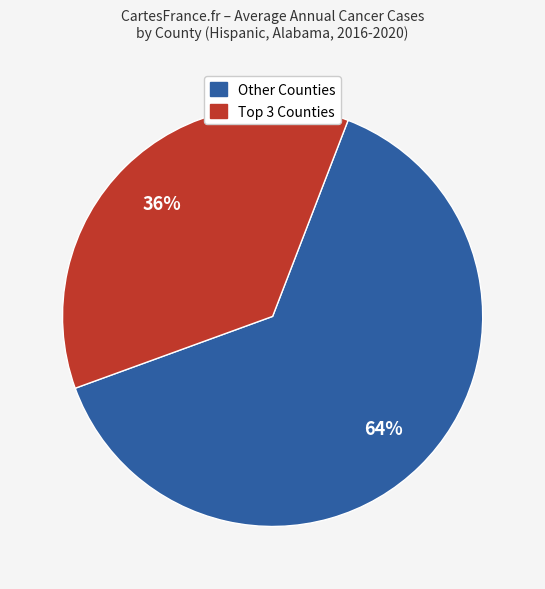

To the nearest percent, what is the average slice percentage?

50%